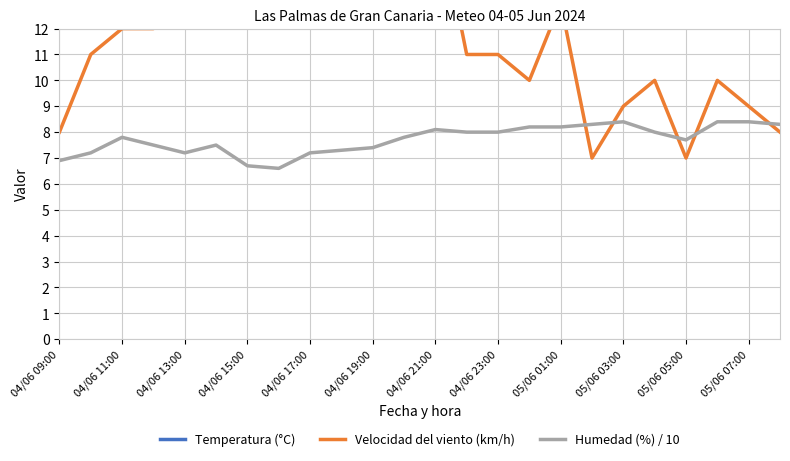

What is the highest value of the Humedad (%) / 10 series?

8.4